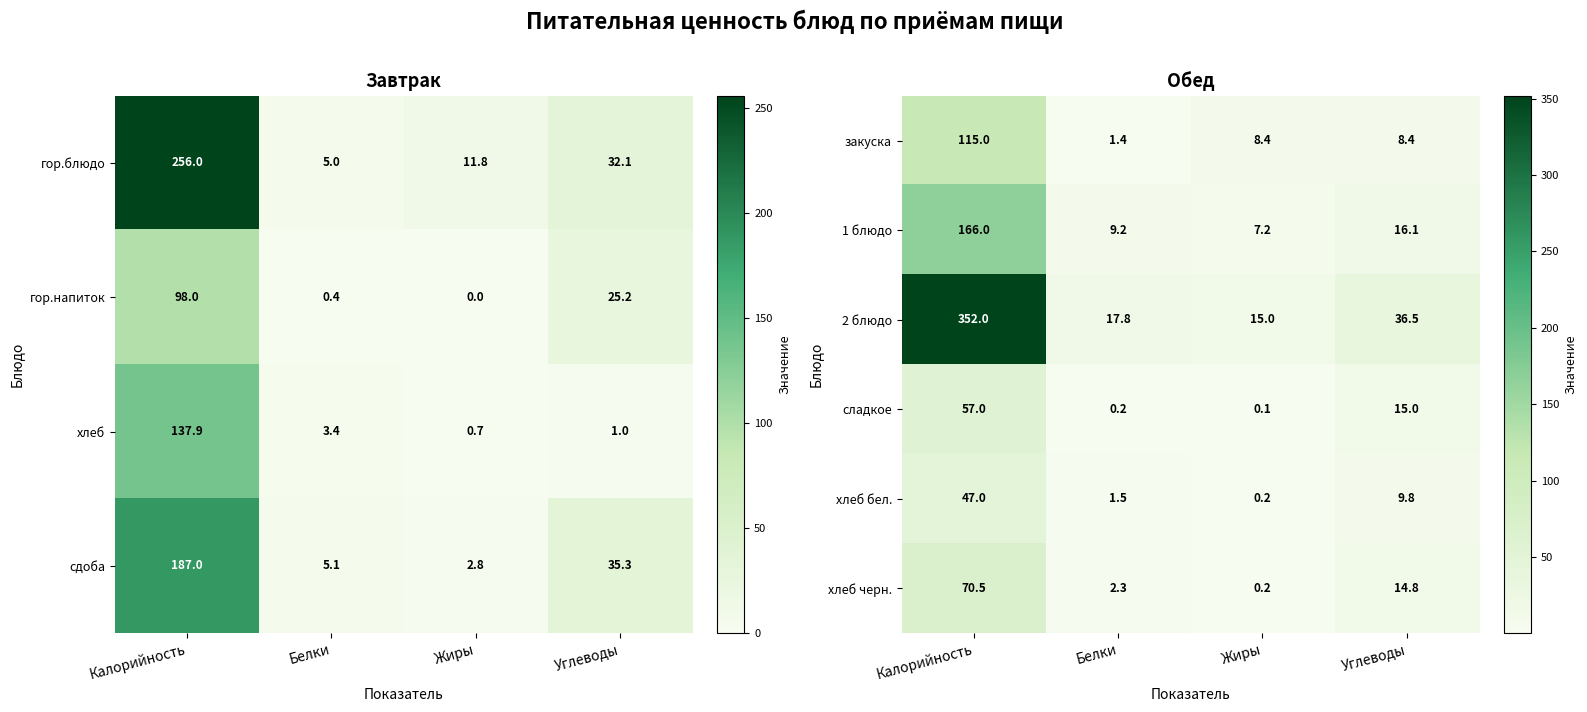

Is the value of закуска at Углеводы greater than the value of сладкое at Углеводы?

No